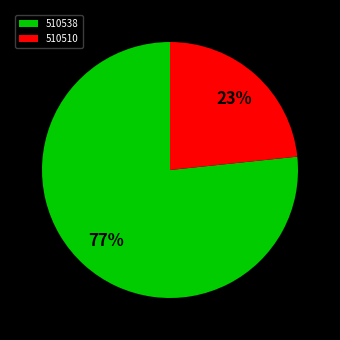

Do 510538 and 510510 together represent more than half of the pie?

Yes